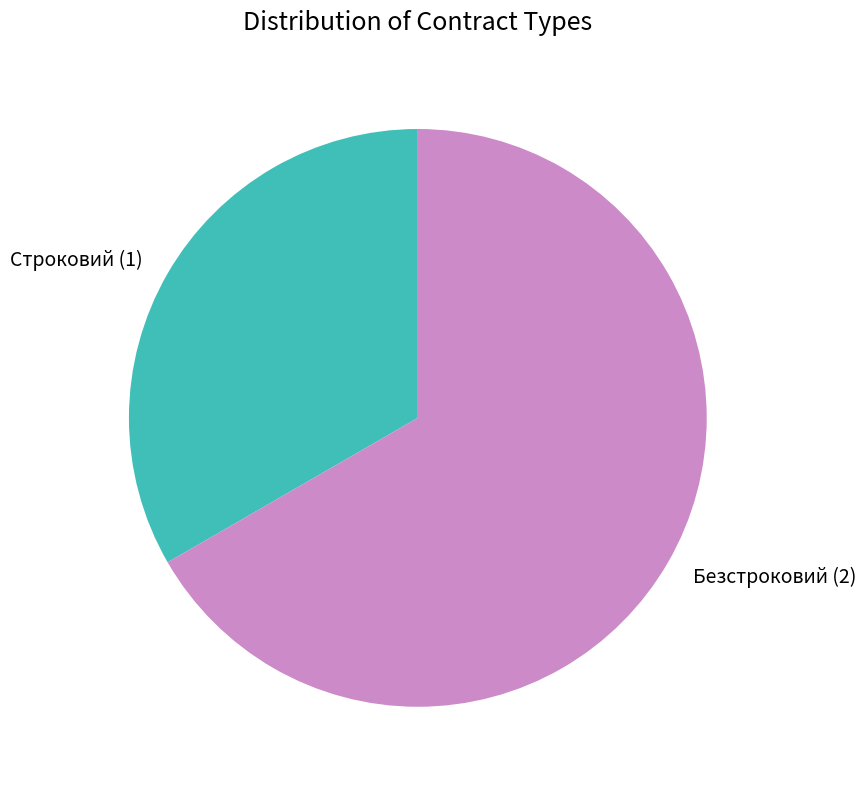

How many segments does this pie chart have?

2